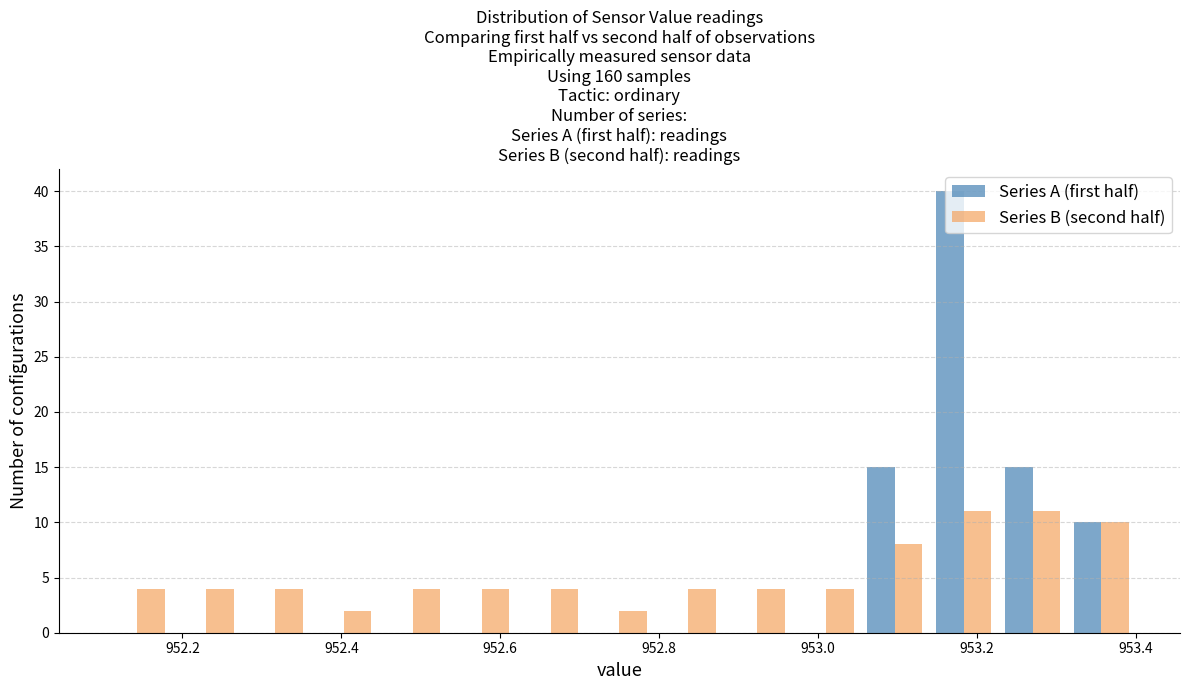

What is the height of the Series A (first half) bar covering 953.32 to 953.40 on the x-axis? Neither the bar edges nor the heights are printed on the chart, so give them approximately, as read against the axes.

10